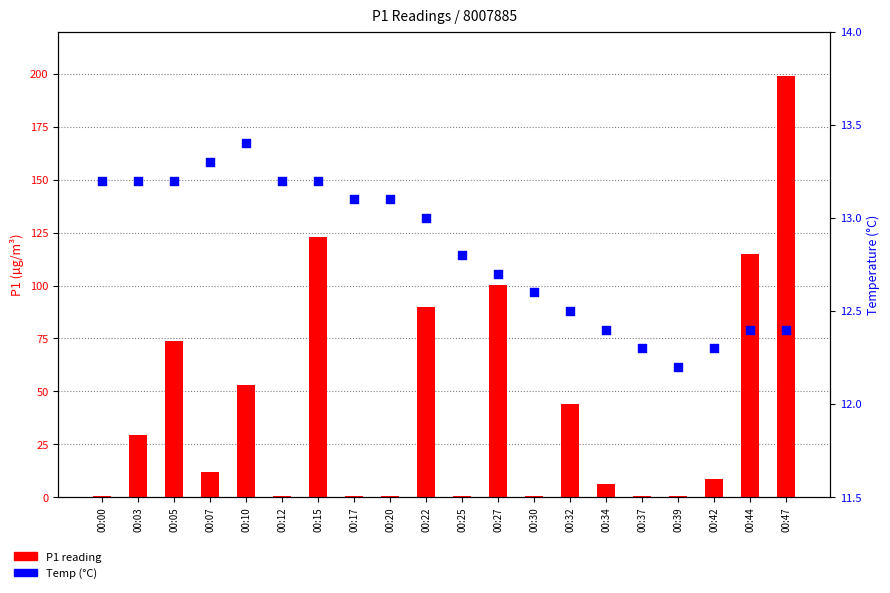

Which series has the largest total across all categories?

P1 reading